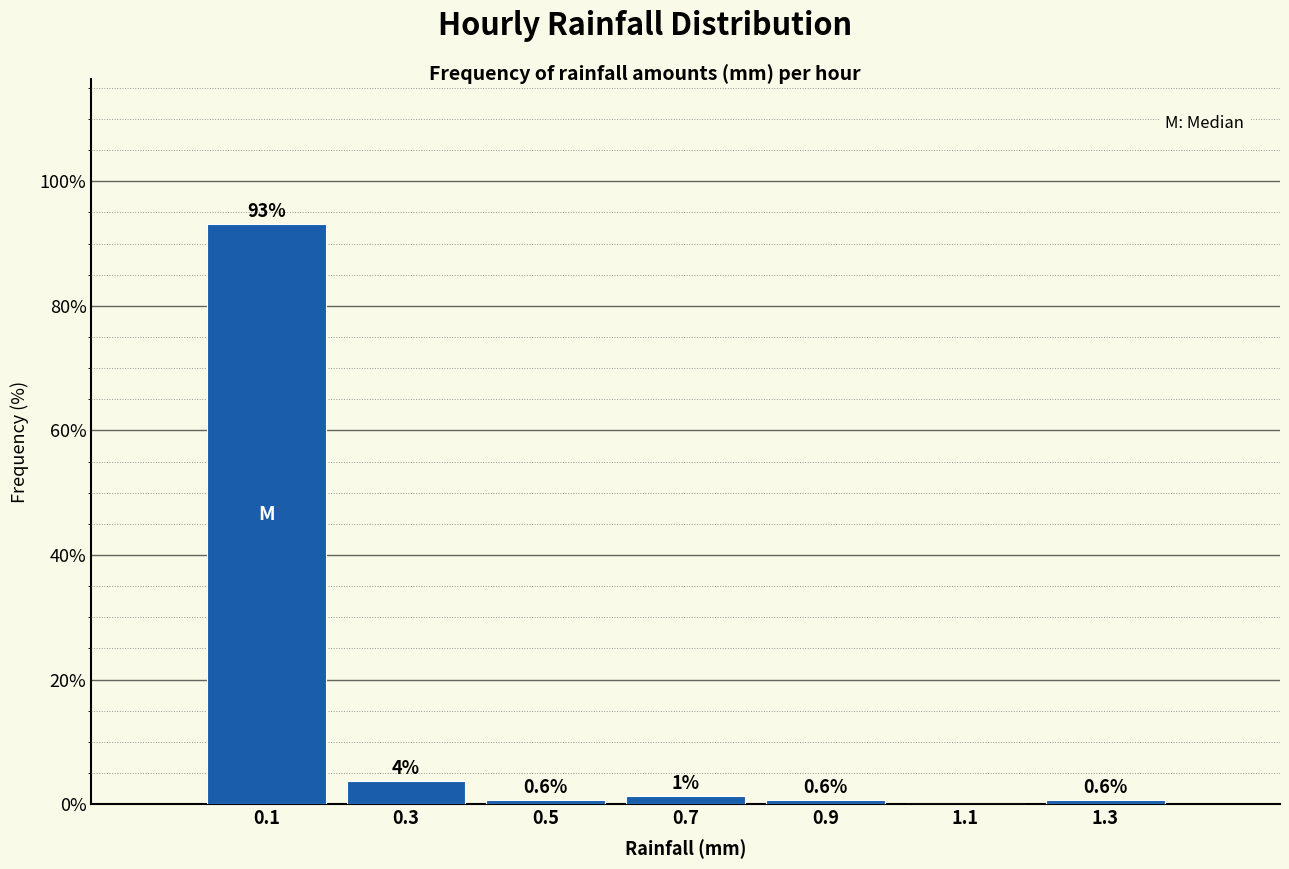

Which range on the x-axis has the tallest bar?

0.0 to 0.2